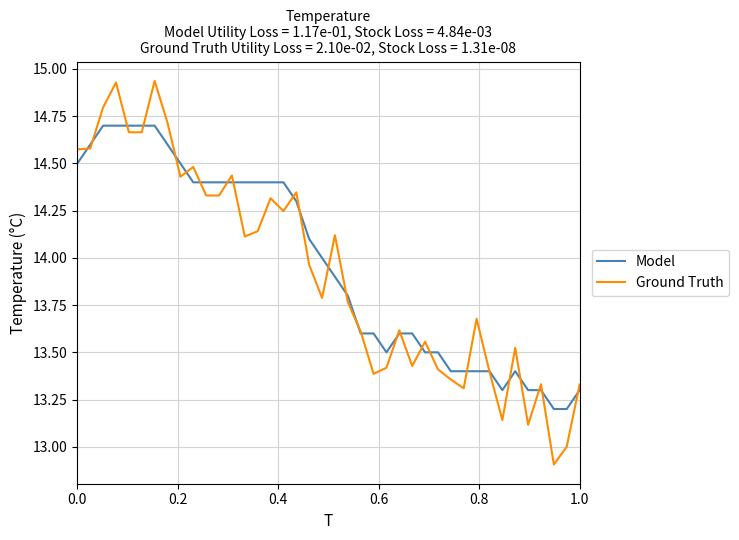

Which series has the widest spread of values?

Ground Truth